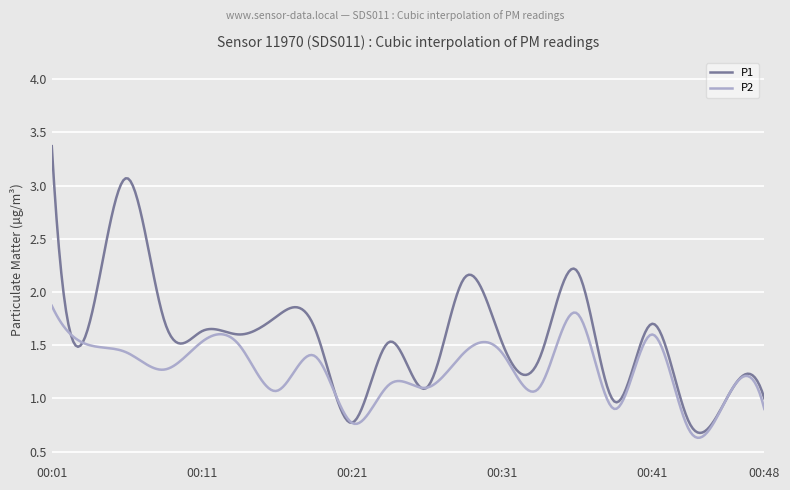

Does the chart have visible grid lines?

Yes